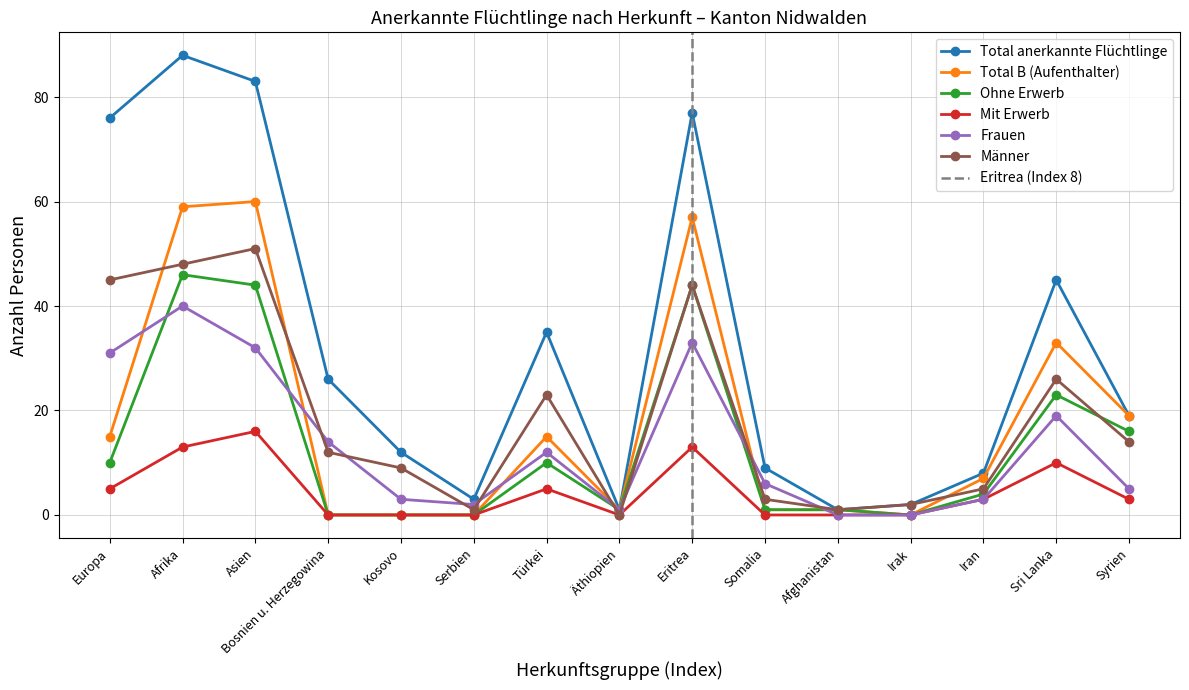

Where is the first local minimum for Frauen?

Serbien